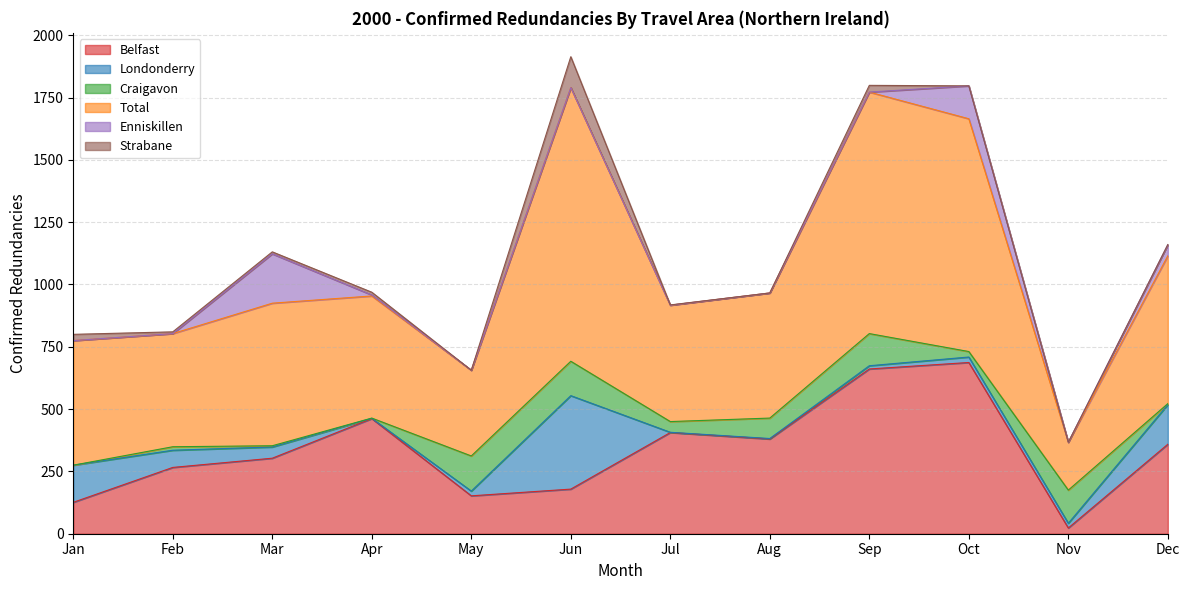

Where does the Total series first go above 502?

Mar